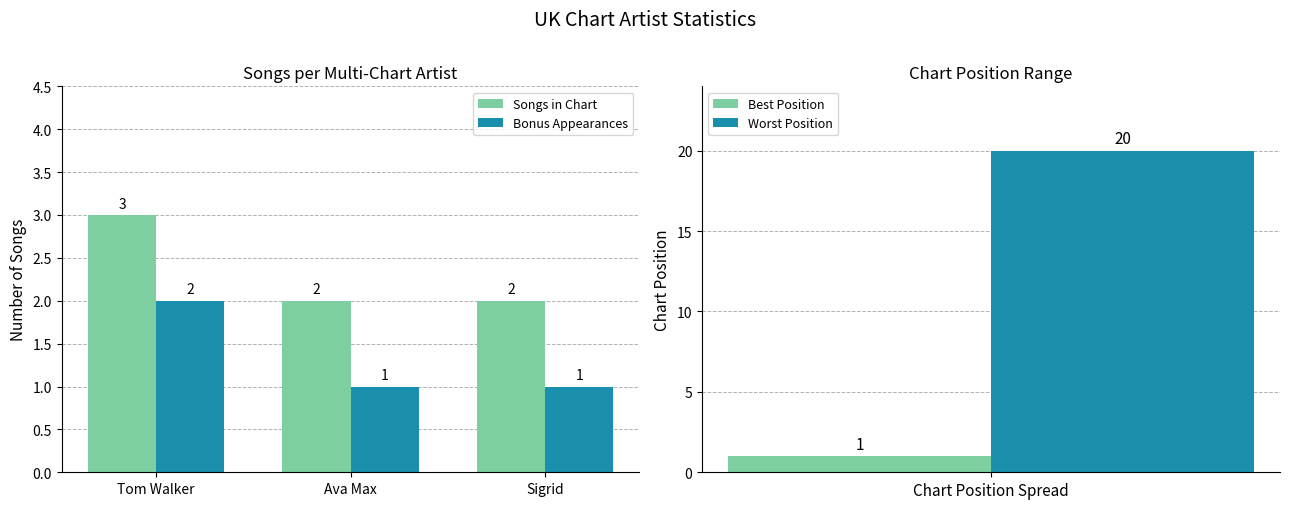

Are the bars horizontal?

No